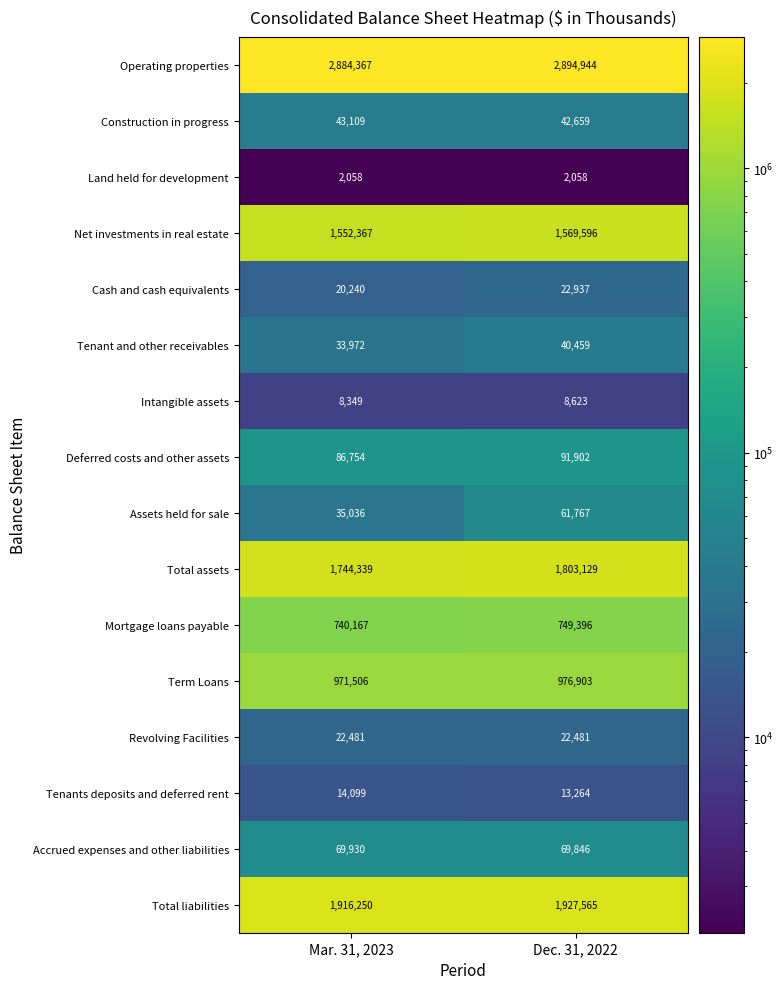

Is it true that Construction in progress equals 42659 at Dec. 31, 2022?

True